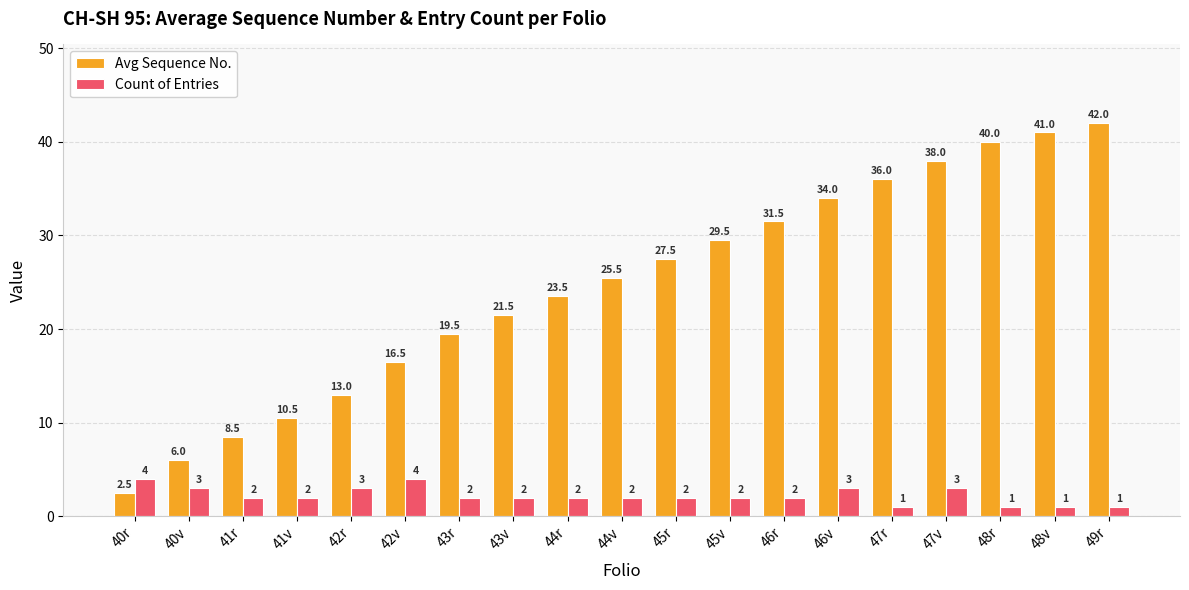

Which series has the largest total across all categories?

Avg Sequence No.